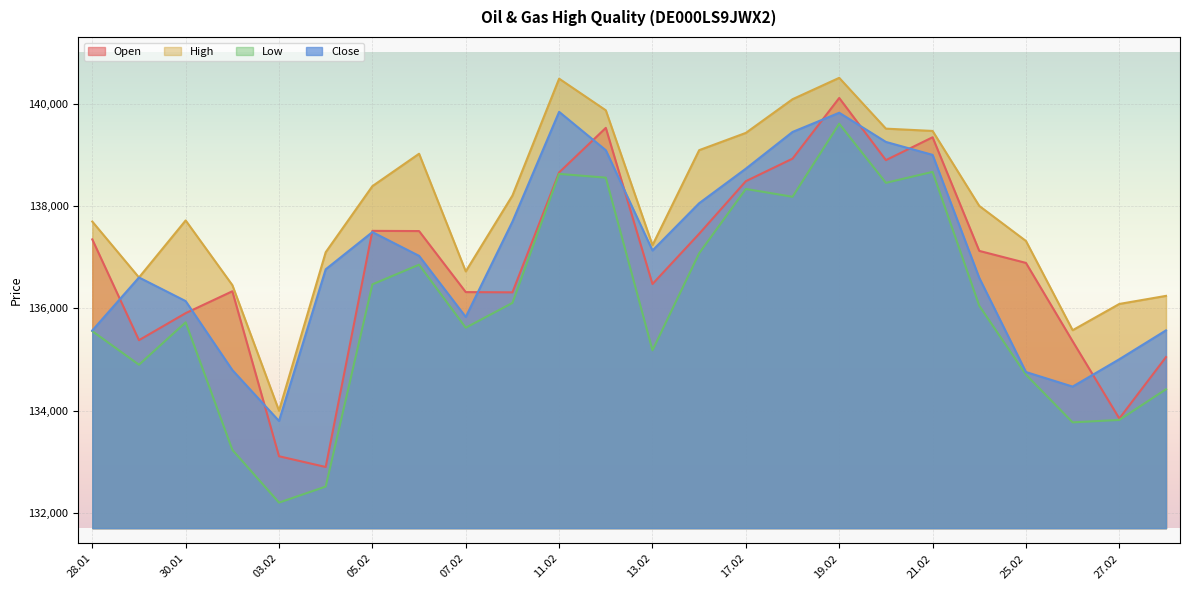

The value of Open at 05.02 is 137516. True or false?

True